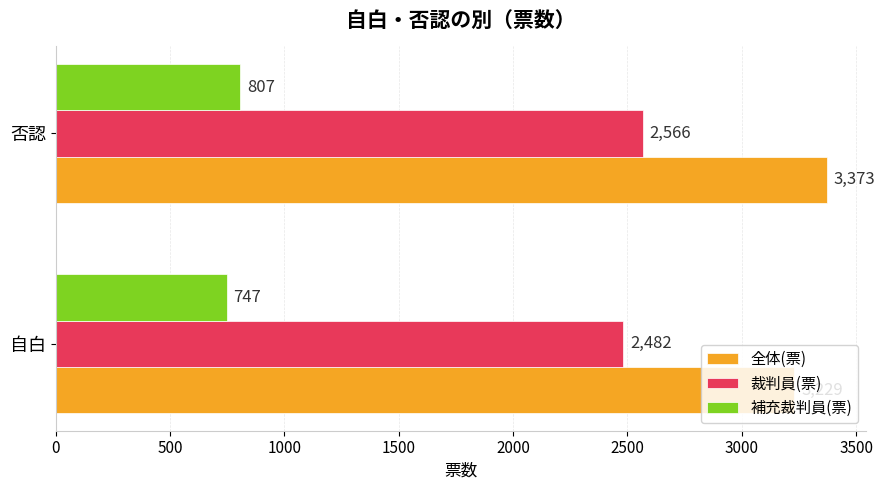

List the series in order of their overall mean, highest first.

全体(票), 裁判員(票), 補充裁判員(票)